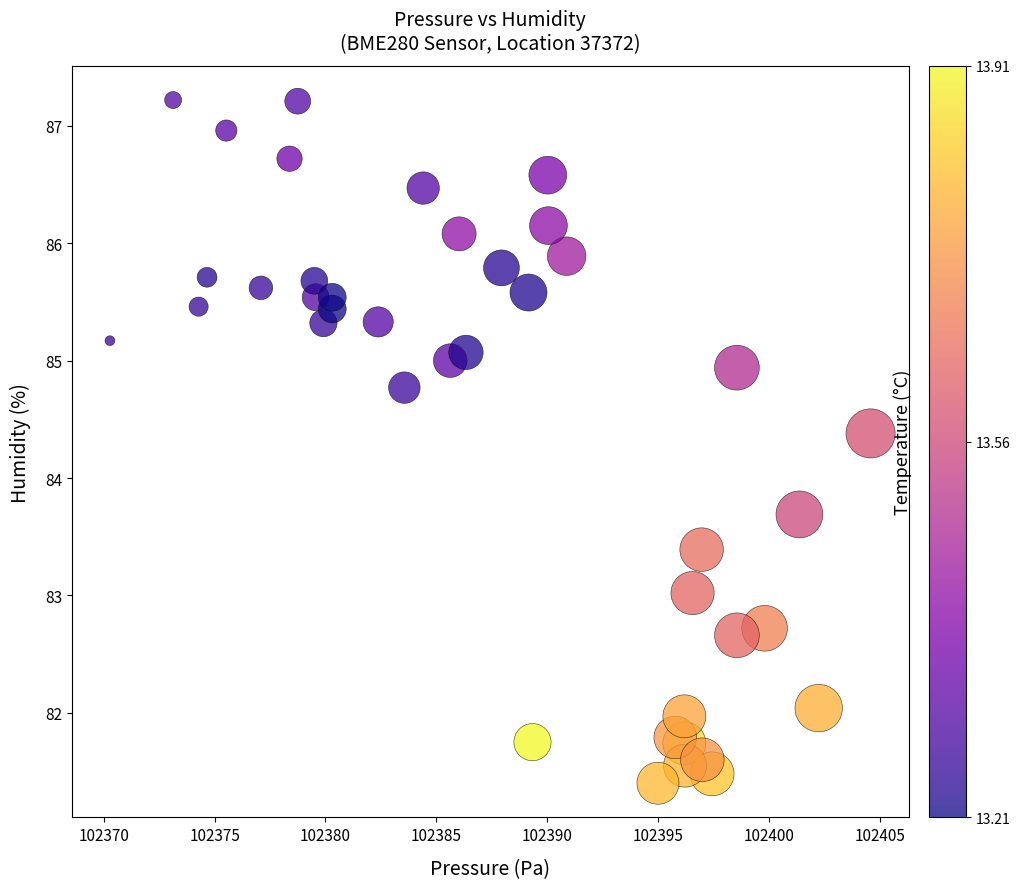

What is the range of Y values (max minus min)?

5.8